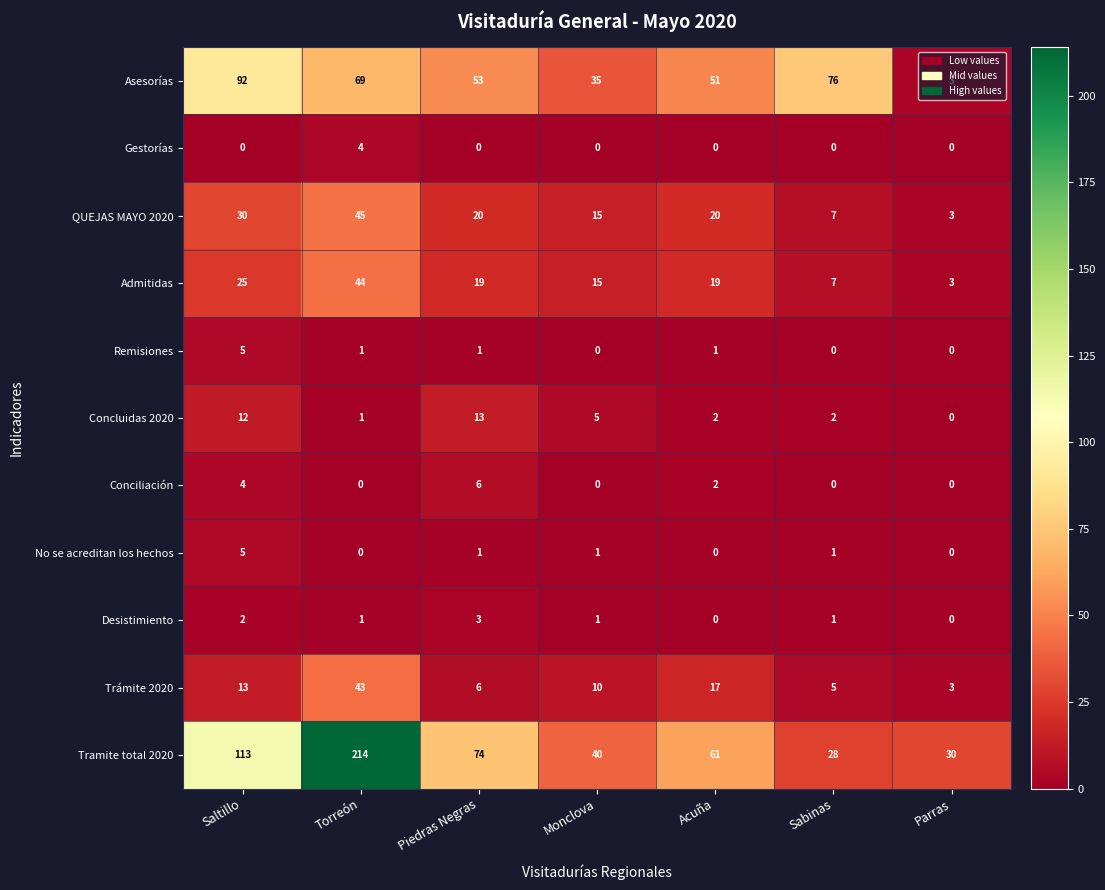

Between Torreón and Monclova, which series saw the biggest shift?

Tramite total 2020